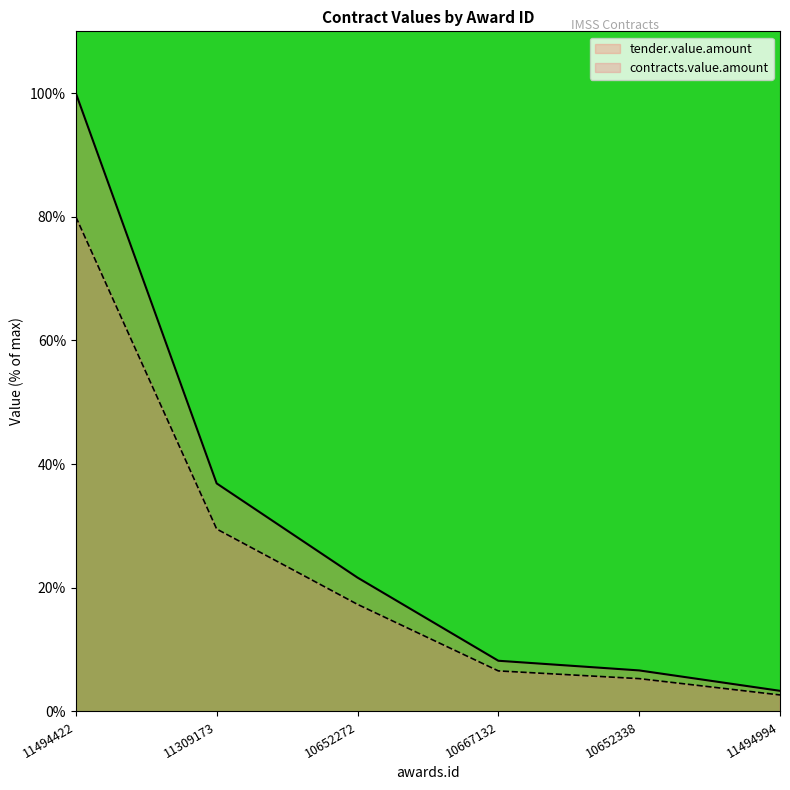

What is the difference between the maximum and second lowest values in the tender.value.amount series?

93.4